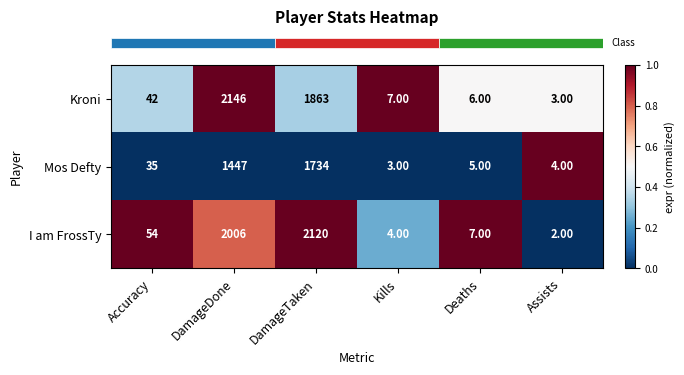

List the series in order of their peak value, highest first.

Kroni, I am FrossTy, Mos Defty